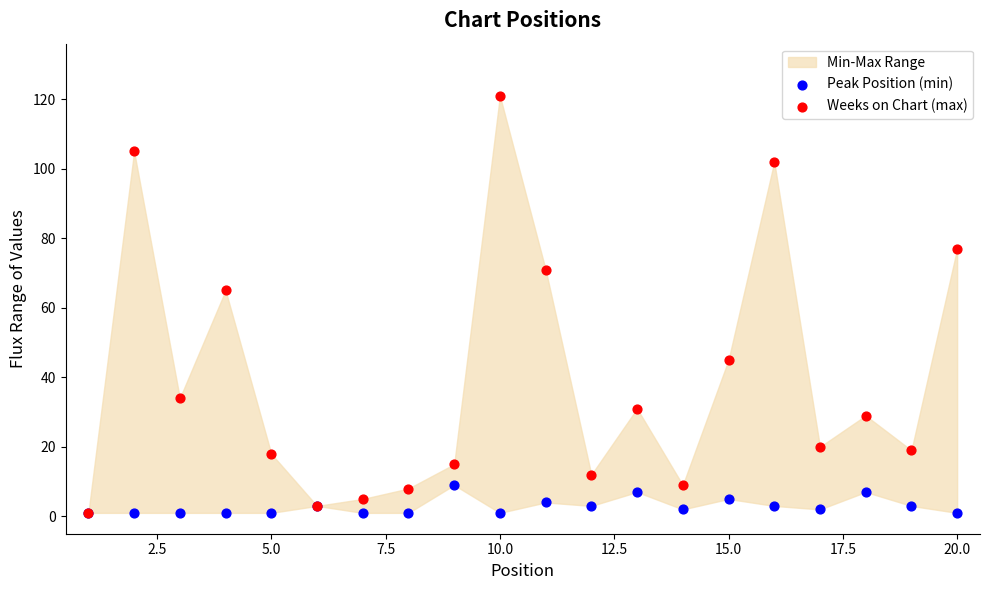

Which series reaches the maximum Y coordinate?

Weeks on Chart (max)